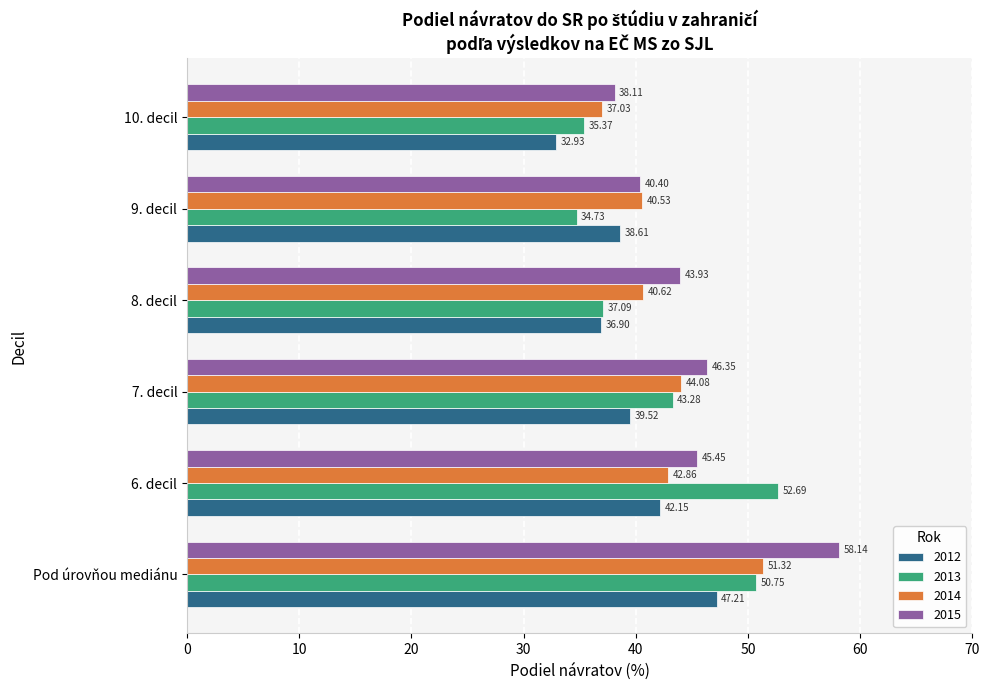

At which category does the chart reach its peak across all series?

Pod úrovňou mediánu